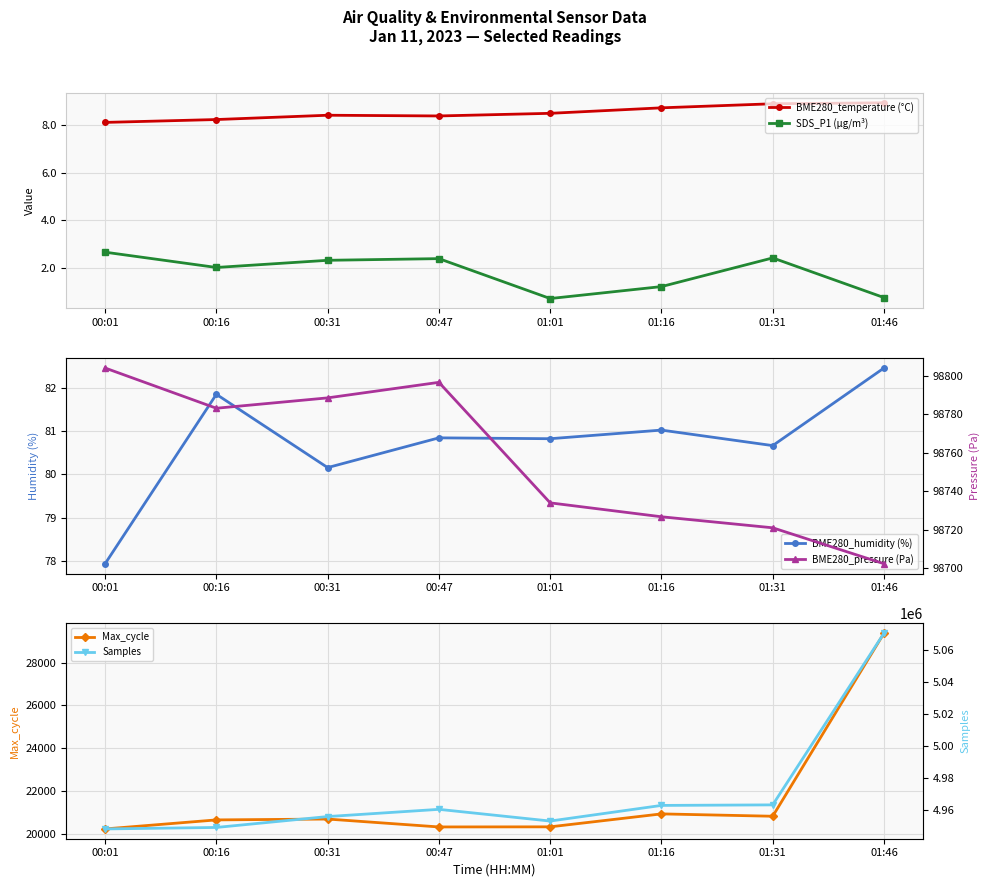

Reading left to right, transcribe all the data shown in this chart.

BME280_temperature (°C): 8.1	8.2	8.4	8.4	8.5	8.7	8.9	8.9
SDS_P1 (µg/m³): 2.7	2.0	2.3	2.4	0.7	1.2	2.4	0.8
BME280_humidity (%): 77.9	81.9	80.2	80.8	80.8	81.0	80.7	82.5
Max_cycle: 20227.0	20649.0	20689.0	20320.0	20325.0	20930.0	20820.0	29374.0
BME280_pressure (Pa): 98804.0	98783.1	98788.5	98796.5	98734.0	98726.8	98721.1	98702.4
Samples: 4947947.0	4948874.0	4955691.0	4960211.0	4952881.0	4962669.0	4963004.0	5070473.0